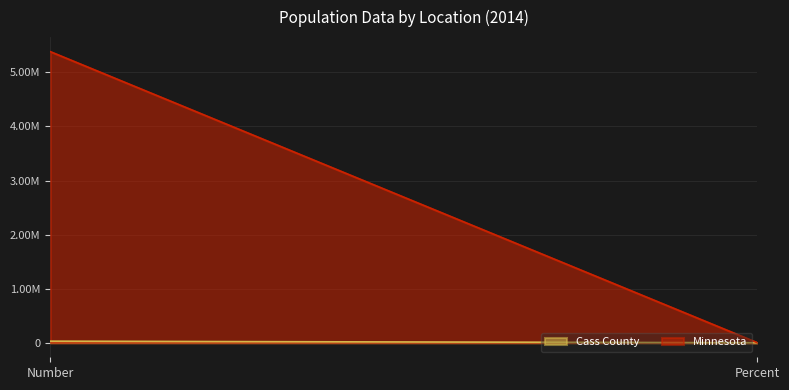

What is the label of the 2nd point from the right?

Number